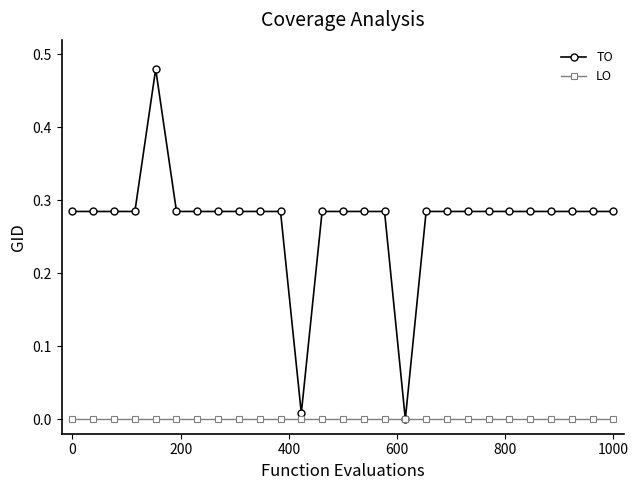

Which series has the largest range (max minus min)?

TO